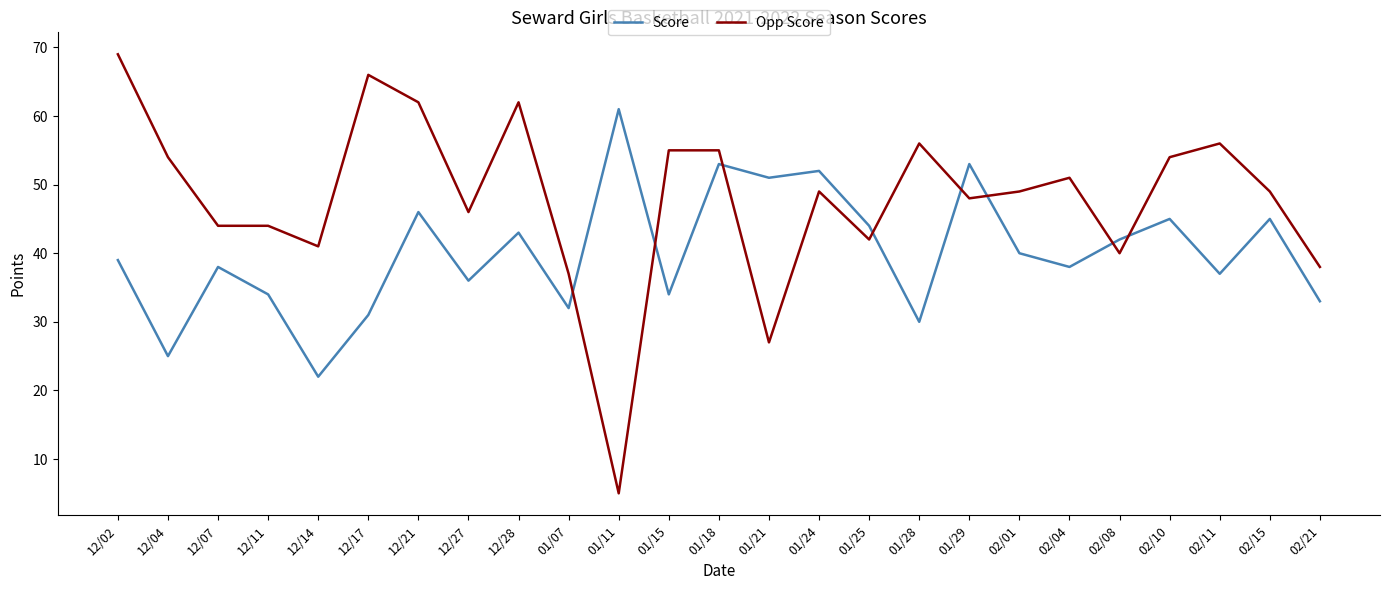

What position from the left is 01/28?

17